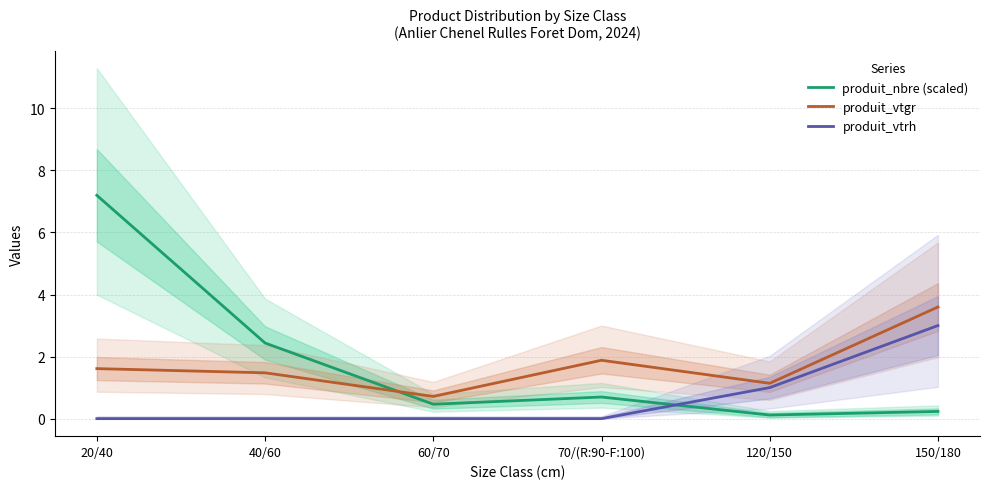

How many times do produit_vtrh and produit_nbre (scaled) cross each other?

1